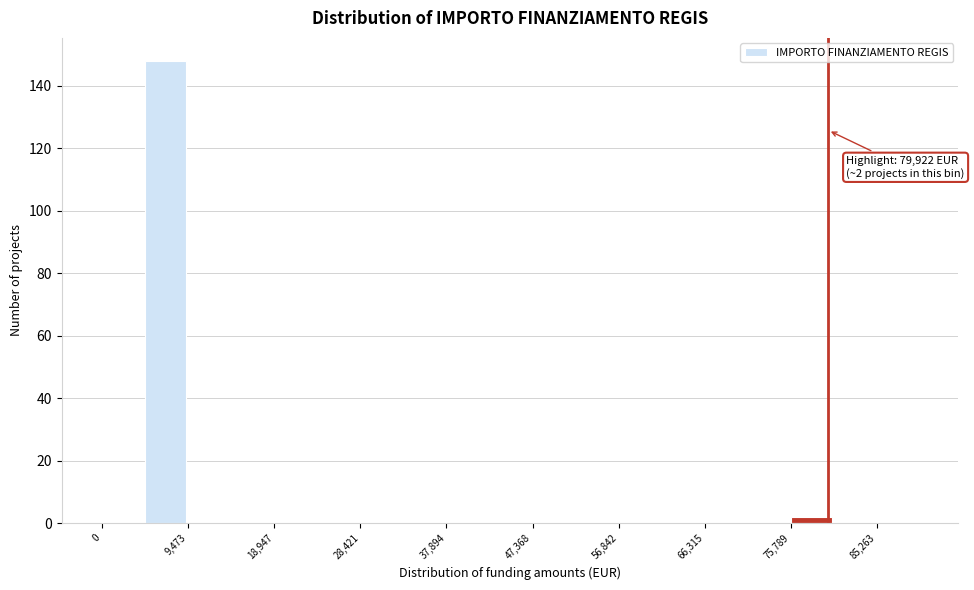

Over which range of the x-axis is the bar tallest?

5000 to 9000